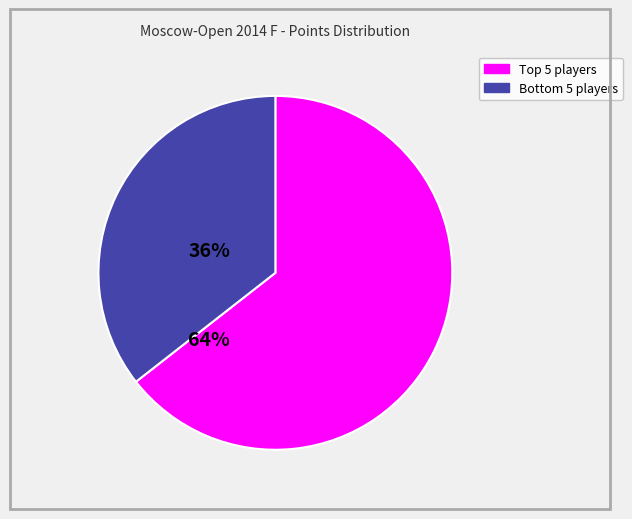

Is there any slice that represents more than half of the pie?

Yes